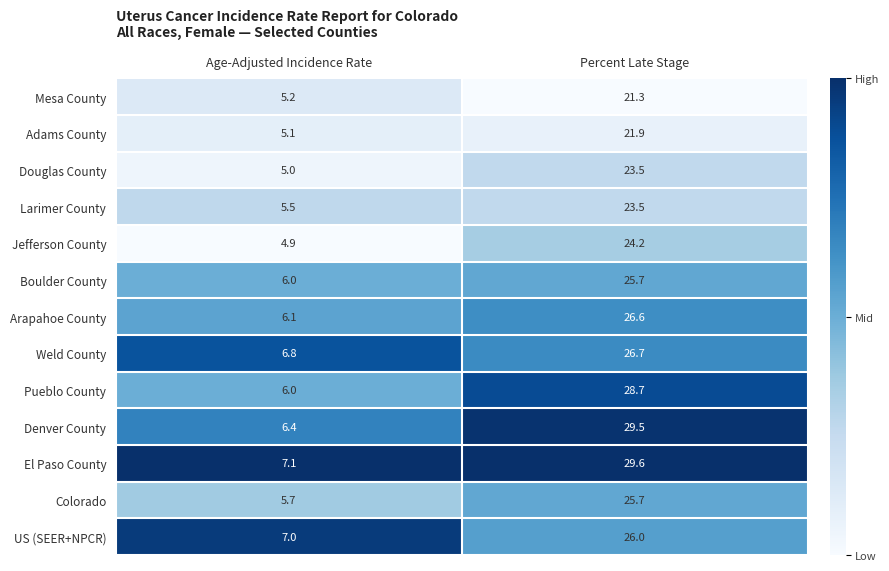

Reading left to right, list all the values displayed in this chart.

Mesa County: 5.2	21.3
Adams County: 5.1	21.9
Douglas County: 5.0	23.5
Larimer County: 5.5	23.5
Jefferson County: 4.9	24.2
Boulder County: 6.0	25.7
Arapahoe County: 6.1	26.6
Weld County: 6.8	26.7
Pueblo County: 6.0	28.7
Denver County: 6.4	29.5
El Paso County: 7.1	29.6
Colorado: 5.7	25.7
US (SEER+NPCR): 7.0	26.0